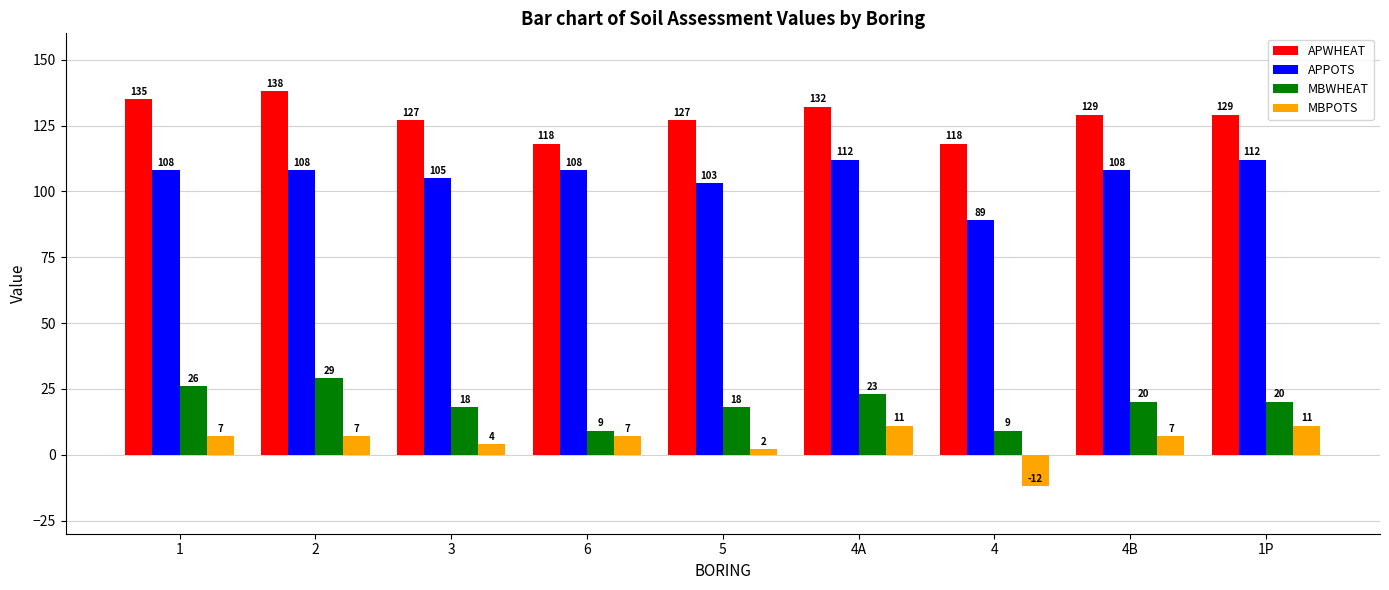

Reading left to right, list all the values displayed in this chart.

APWHEAT: 135	138	127	118	127	132	118	129	129
APPOTS: 108	108	105	108	103	112	89	108	112
MBWHEAT: 26	29	18	9	18	23	9	20	20
MBPOTS: 7	7	4	7	2	11	-12	7	11